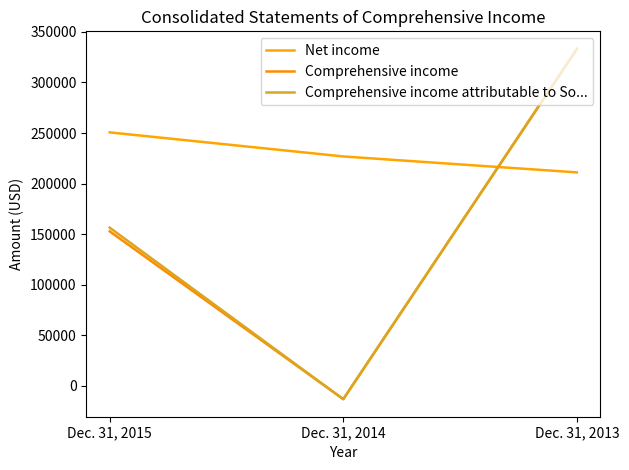

Read the Net income value at Dec. 31, 2015, to the nearest 50.

250600